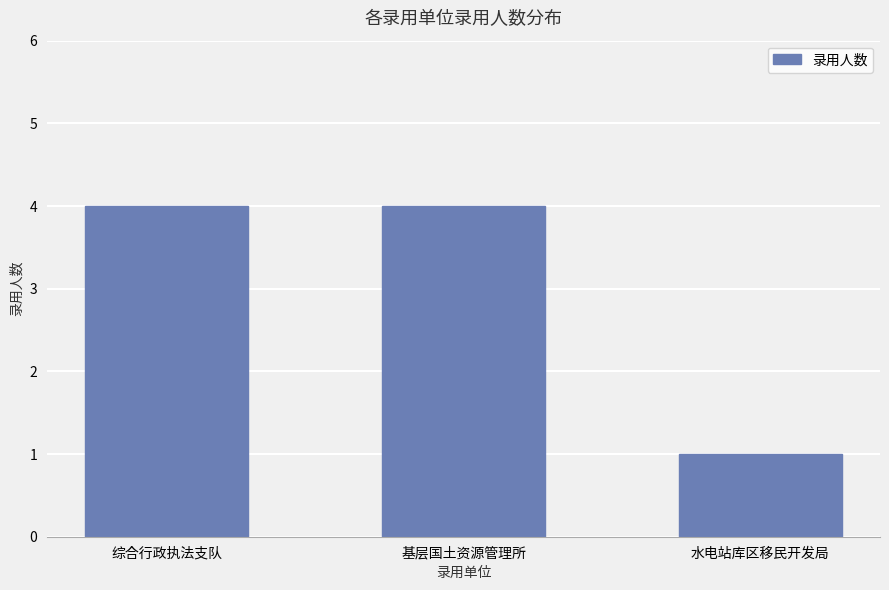

Which label corresponds to the smallest value in the chart?

水电站库区移民开发局